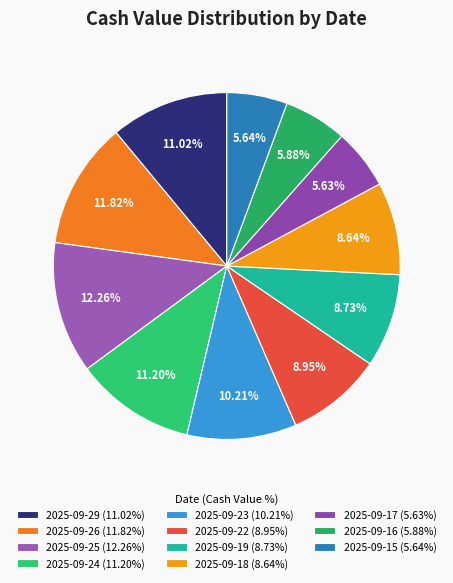

What is the smallest slice in the pie chart?

2025-09-17